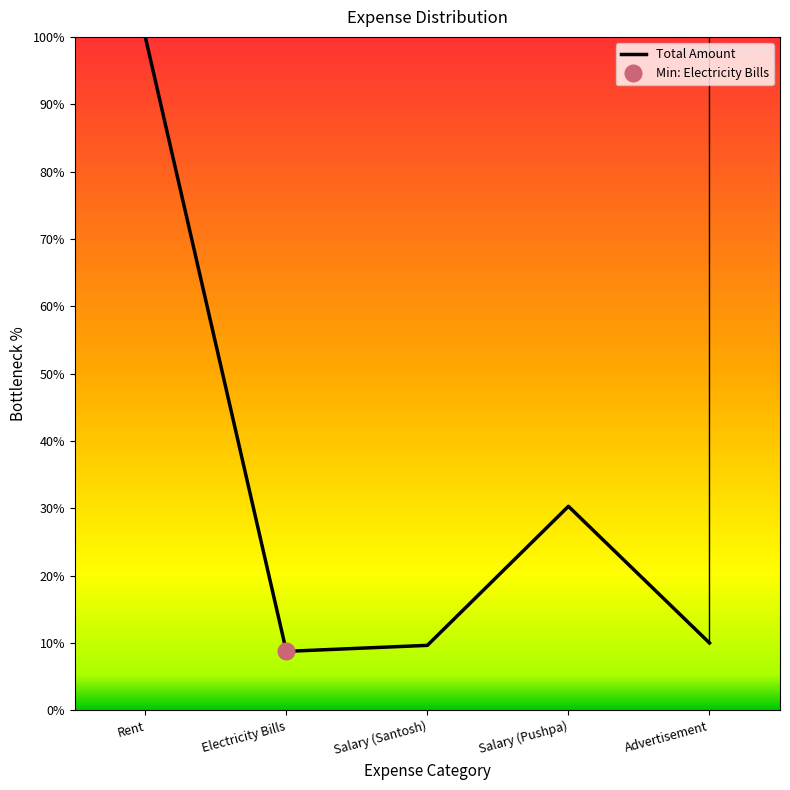

What is the maximum value shown in the chart?

100.0